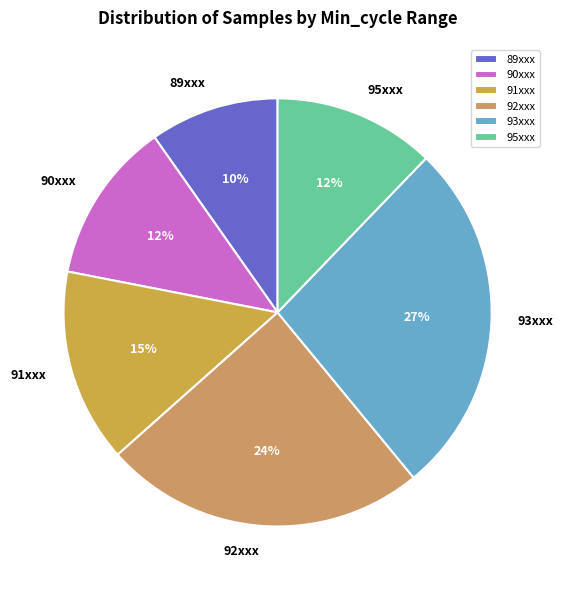

Count the number of slices in the pie.

6